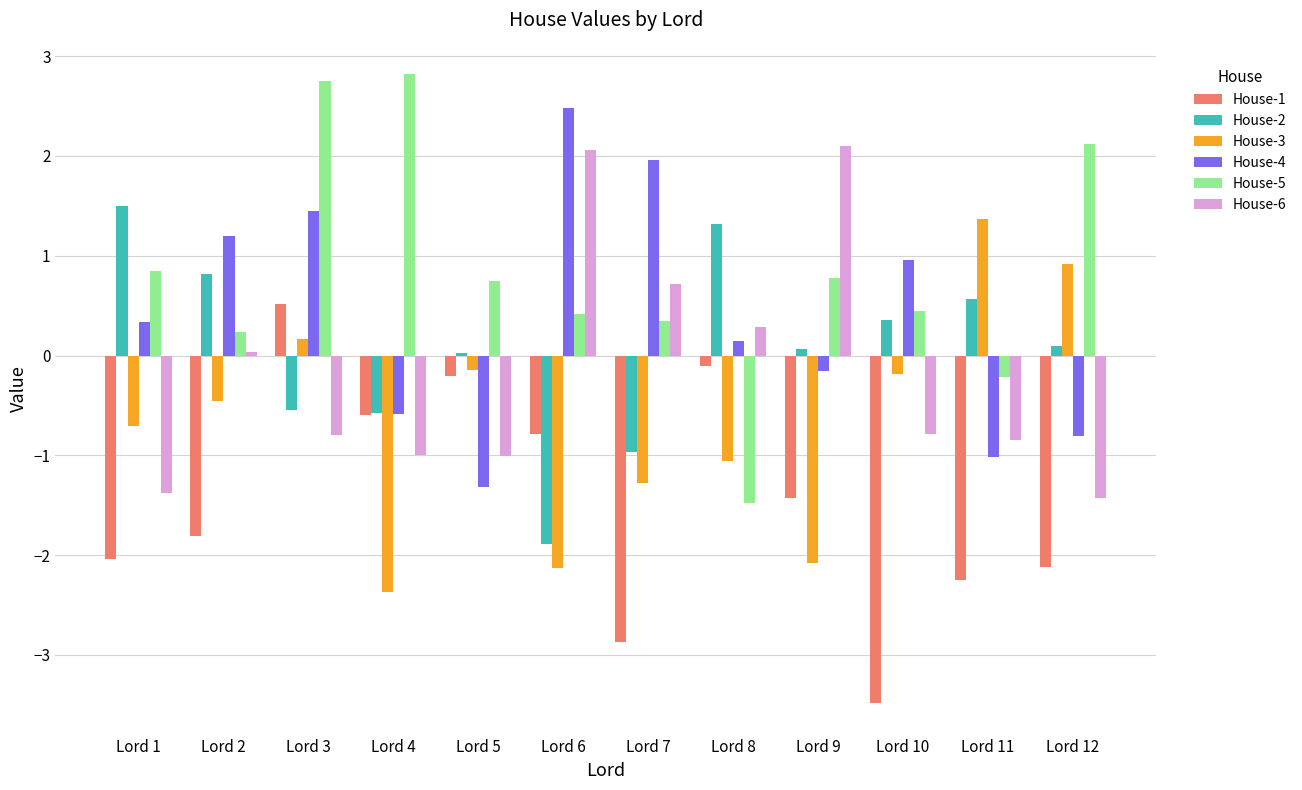

What is the maximum value shown in the chart?

2.8